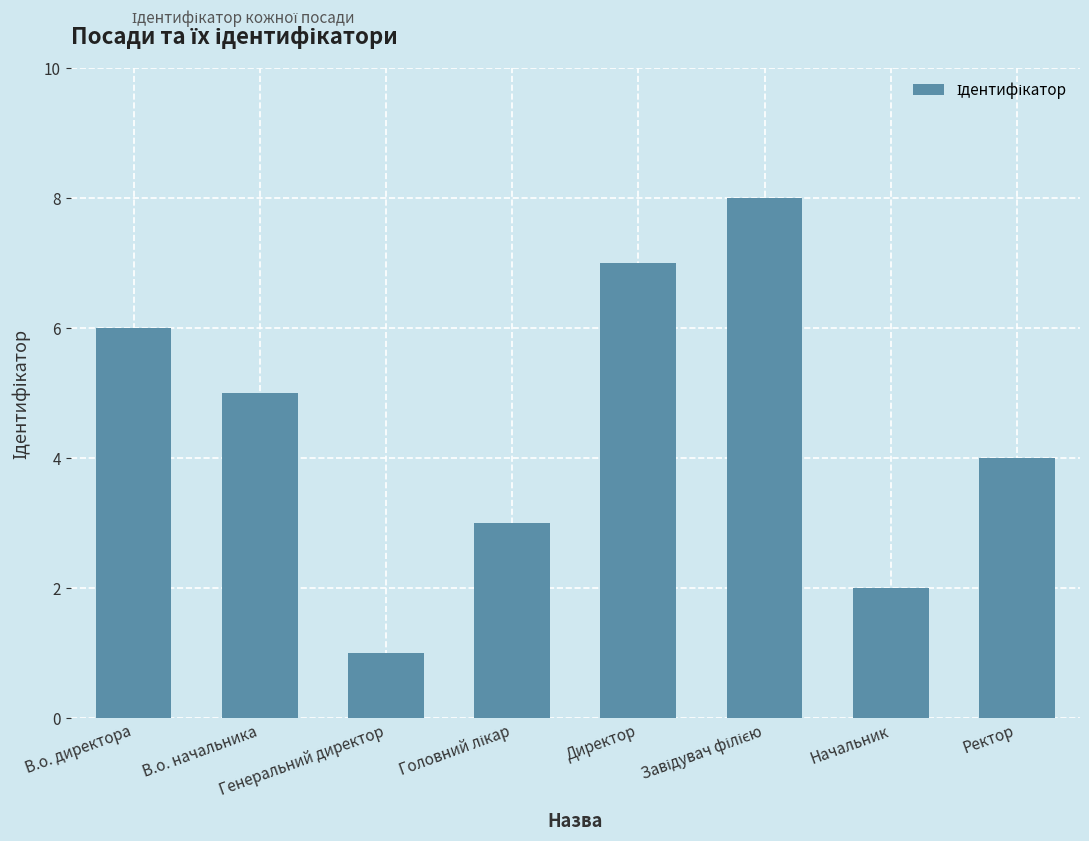

What is the maximum value shown in the chart?

8